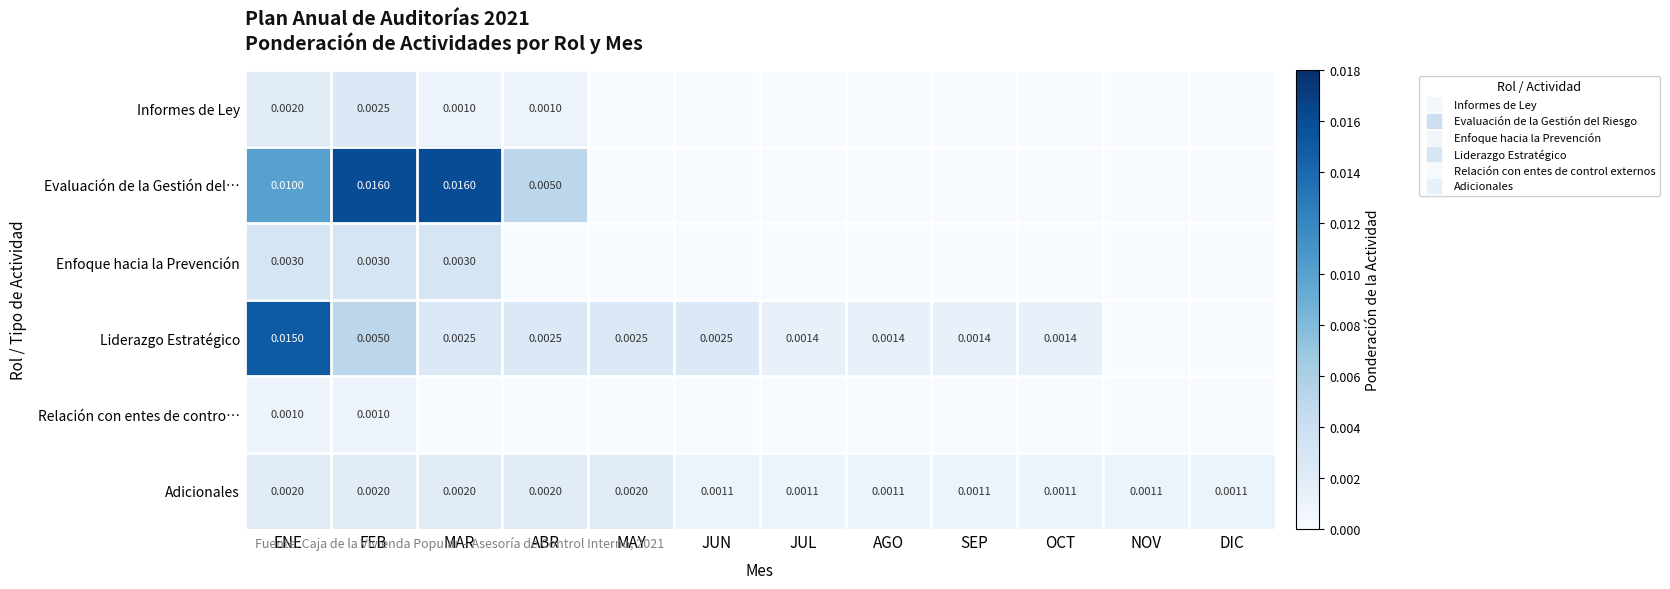

The value of Adicionales at JUL is 0.0. True or false?

True